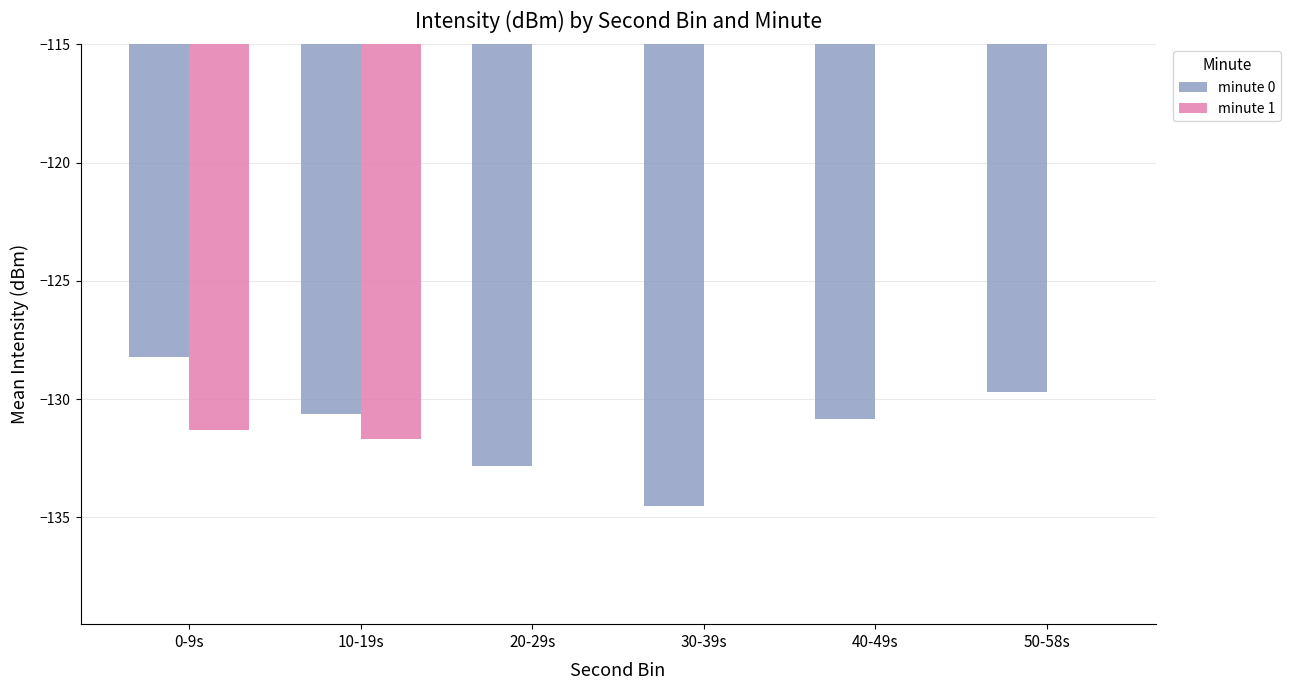

Is the value of minute 0 at 20-29s greater than the value of minute 1 at 40-49s?

No